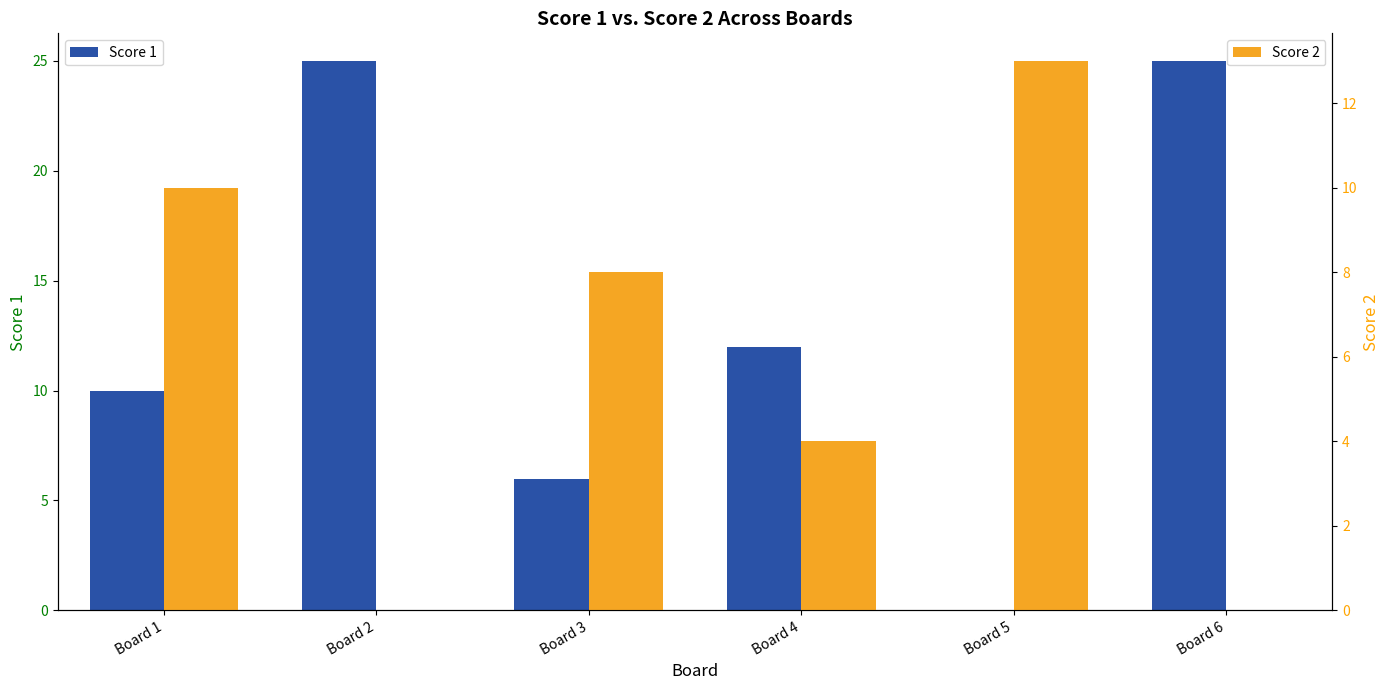

The Score 1 series shows 17 at Board 2. True or false?

False